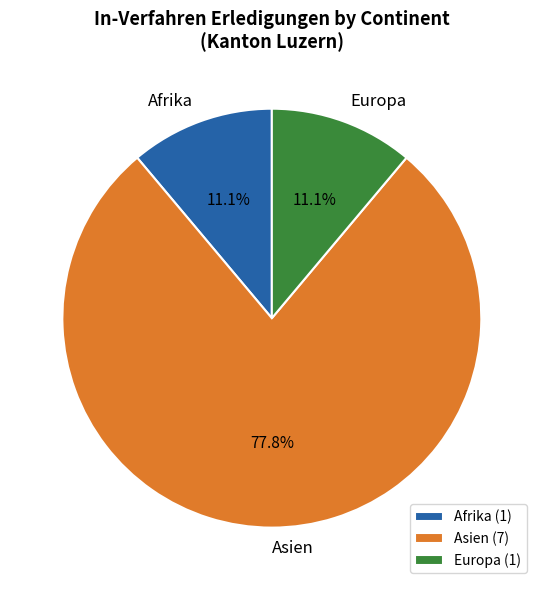

Is there a majority slice in this chart?

Yes